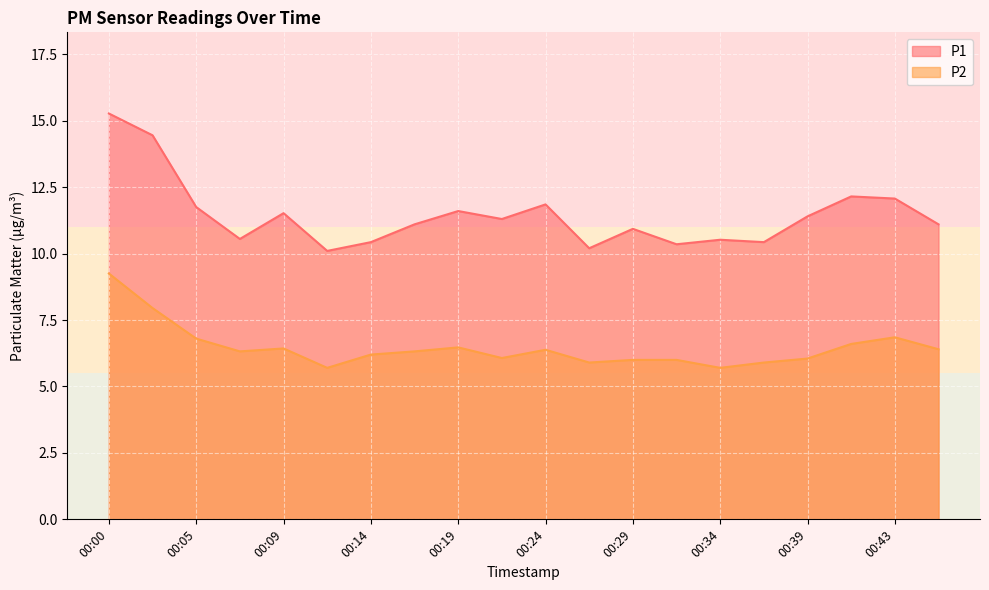

Does the chart display data point markers on the line(s)?

No